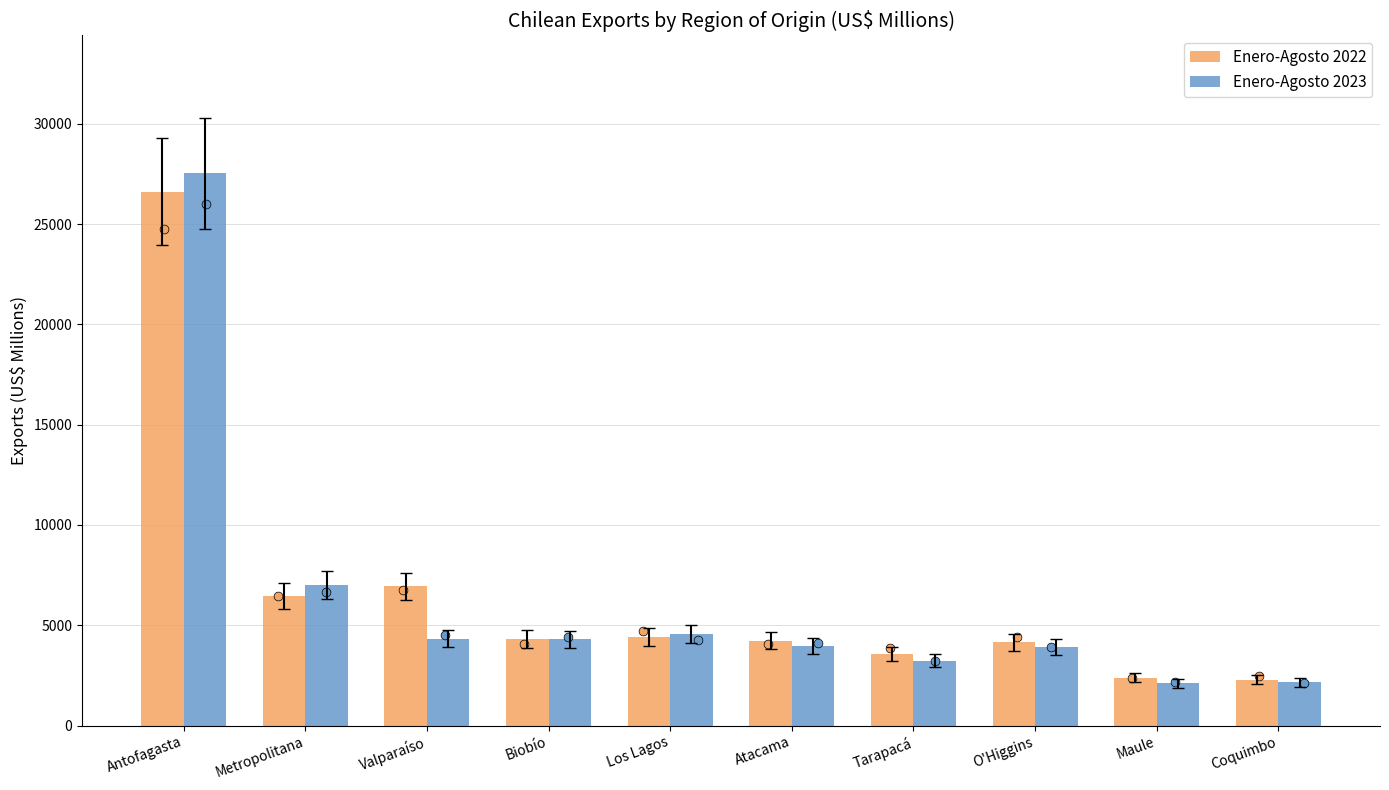

Which series contains the lowest Y value?

Enero-Agosto 2023